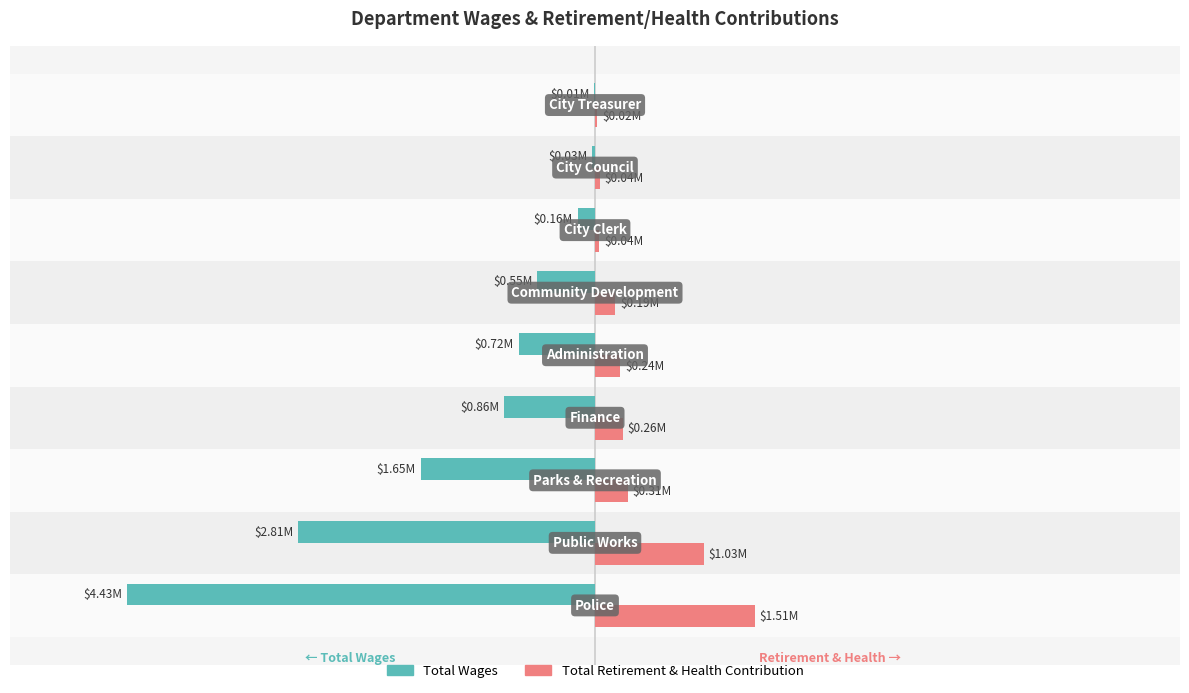

What are all the series names shown in the legend?

Total Wages, Total Retirement & Health Contribution